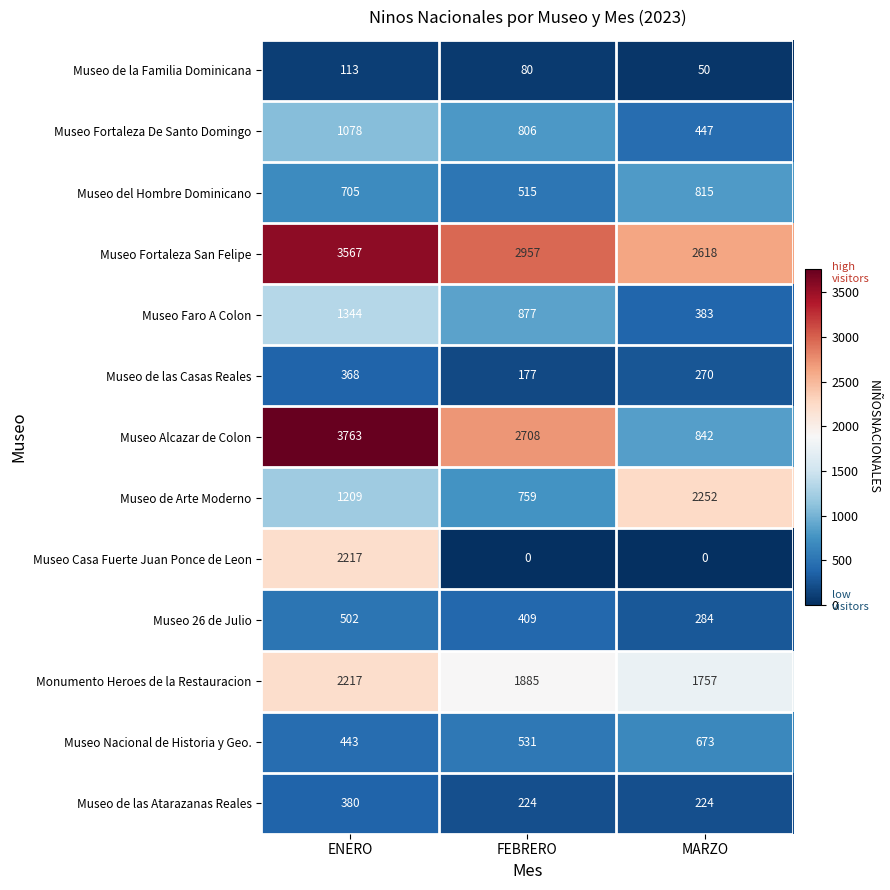

At which label does Museo Faro A Colon first exceed 877?

ENERO